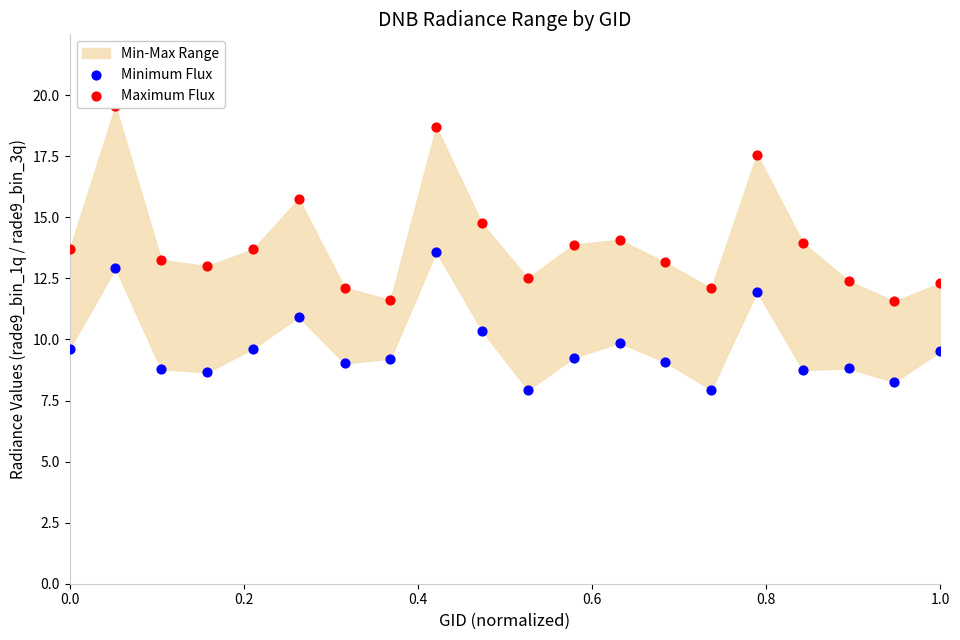

Which series has the largest total across all categories?

Maximum Flux